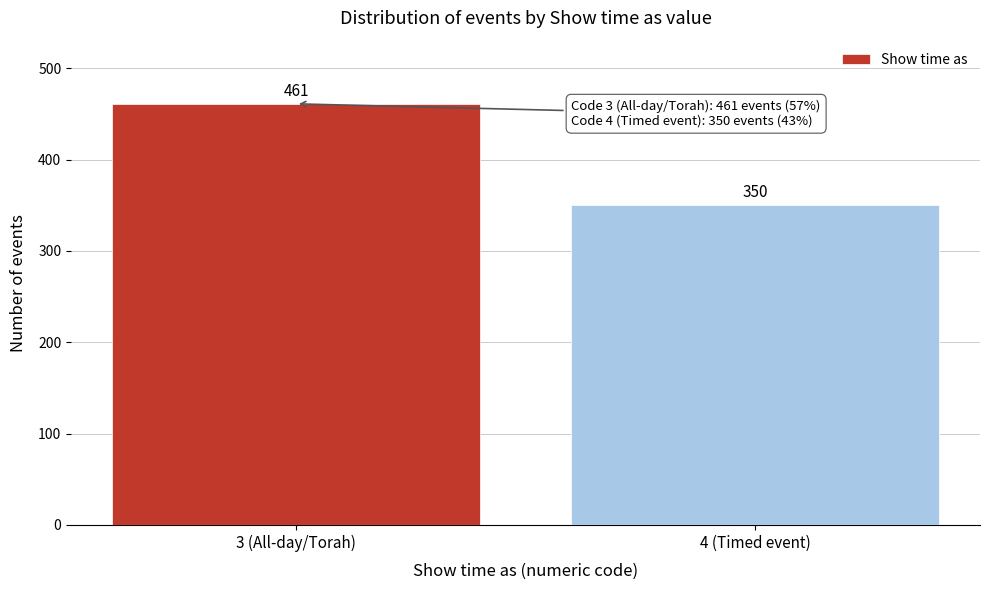

Reading right to left, what are all the values shown in this chart?

4 (Timed event)=350	3 (All-day/Torah)=461